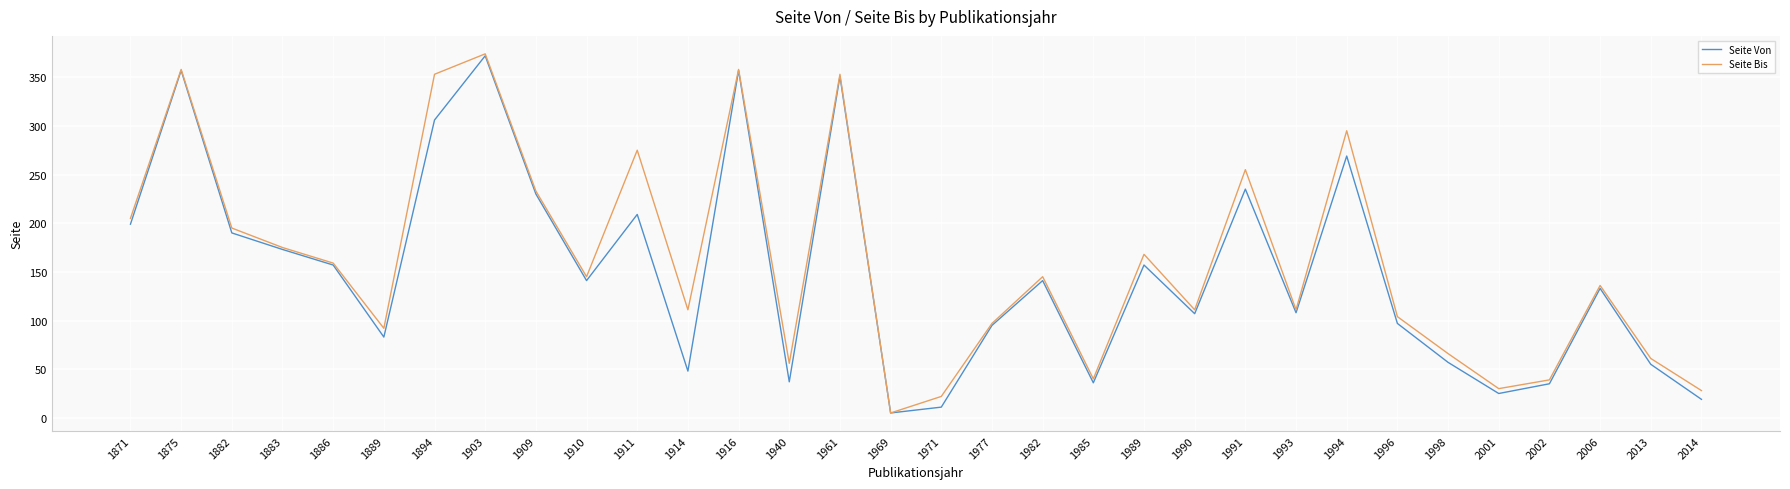

At which category does the chart reach its peak across all series?

1903